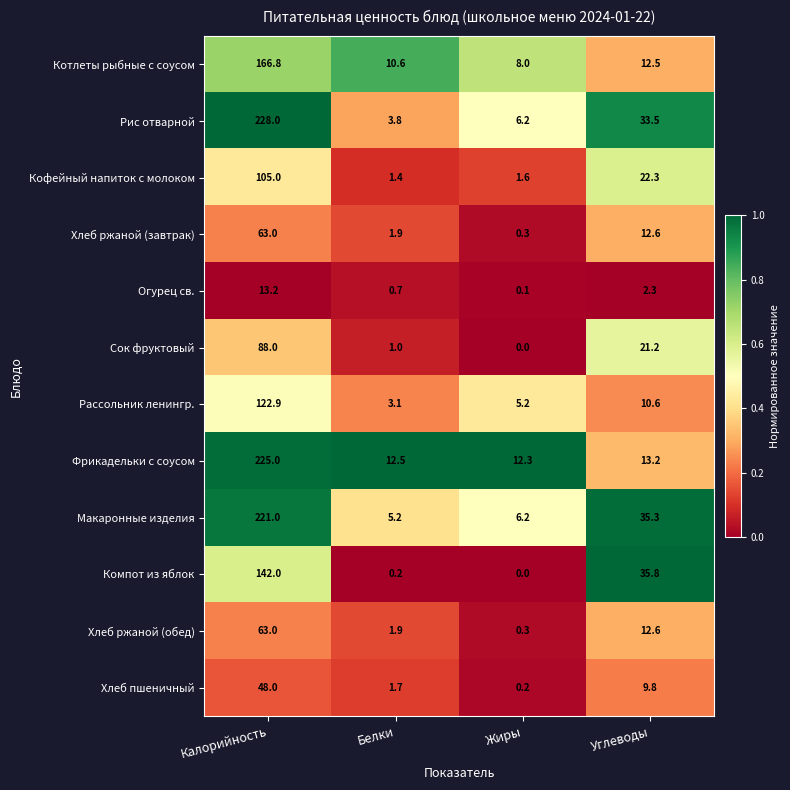

What is the maximum value shown in the chart?

228.0